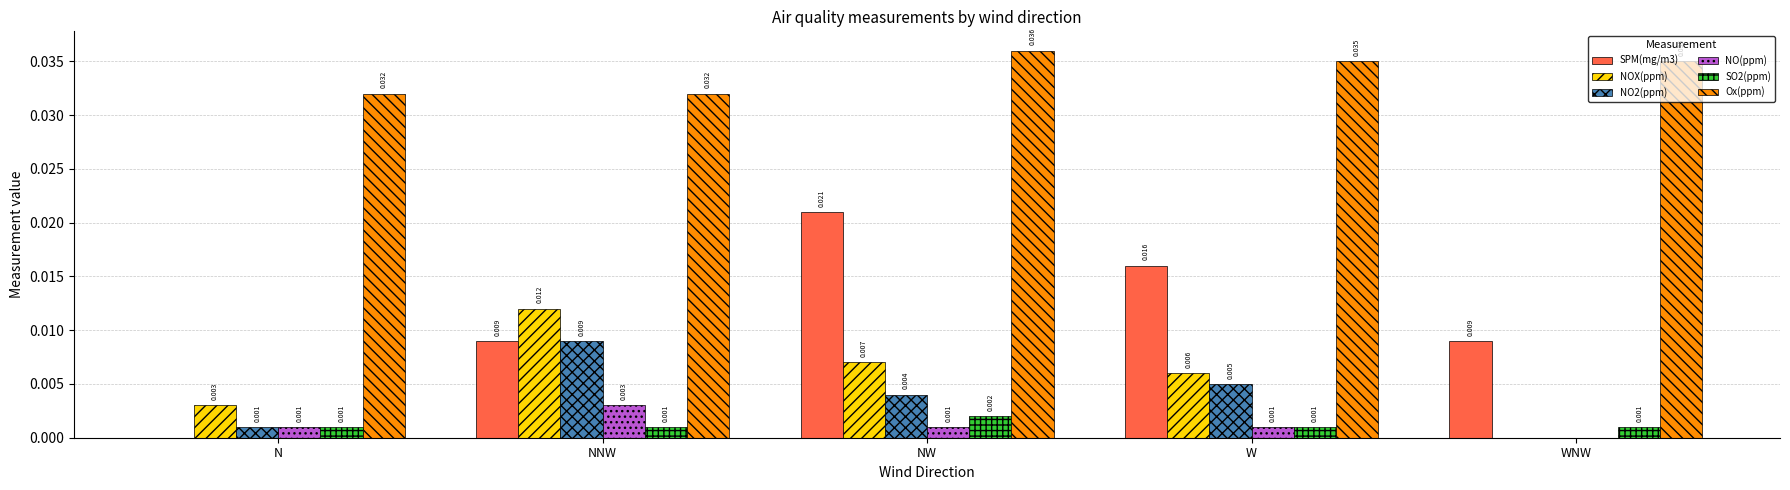

Count the number of categories in the chart.

5